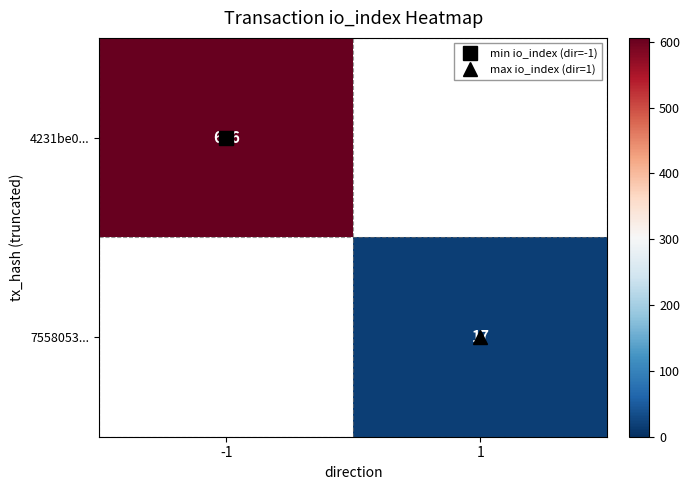

What is the minimum value shown in the chart?

17.0